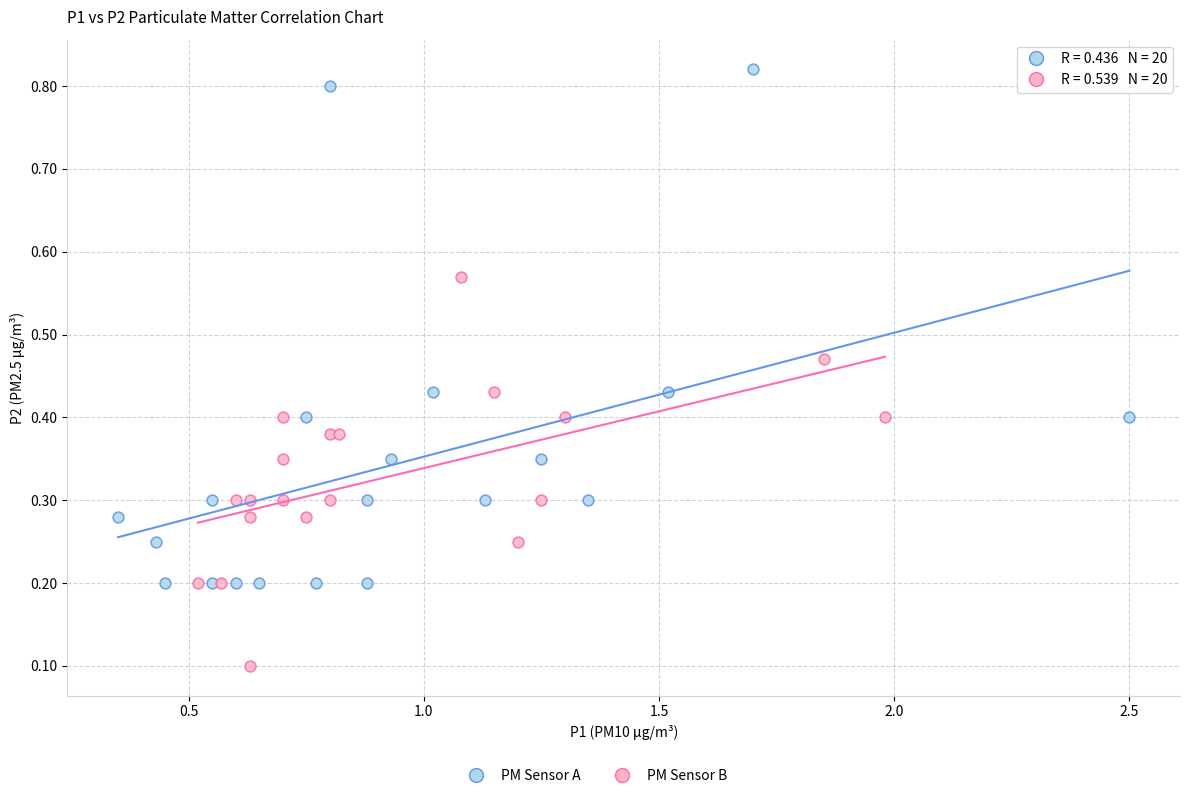

Which series contains the lowest Y value?

PM Sensor B